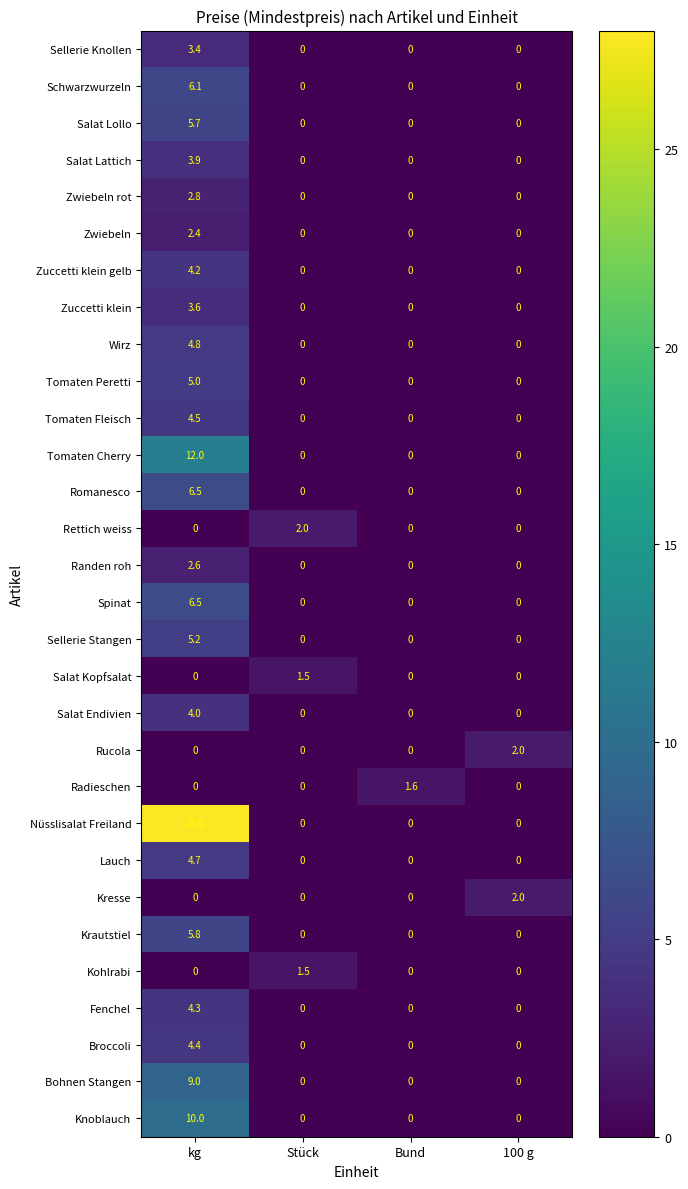

True or false: Zuccetti klein gelb has a value of 0.0 at Stück.

True